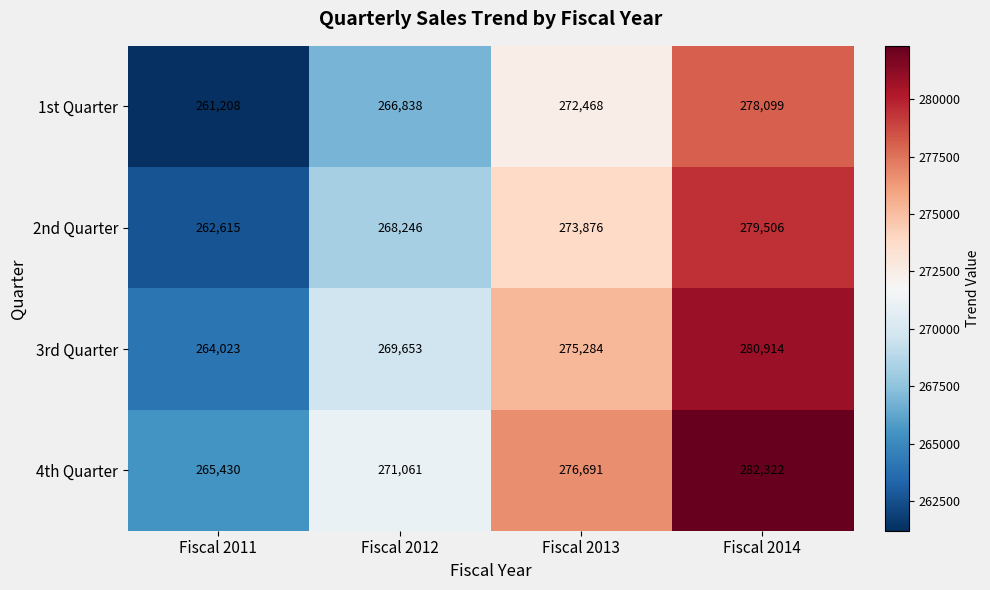

The 4th Quarter series shows 117507 at Fiscal 2013. True or false?

False